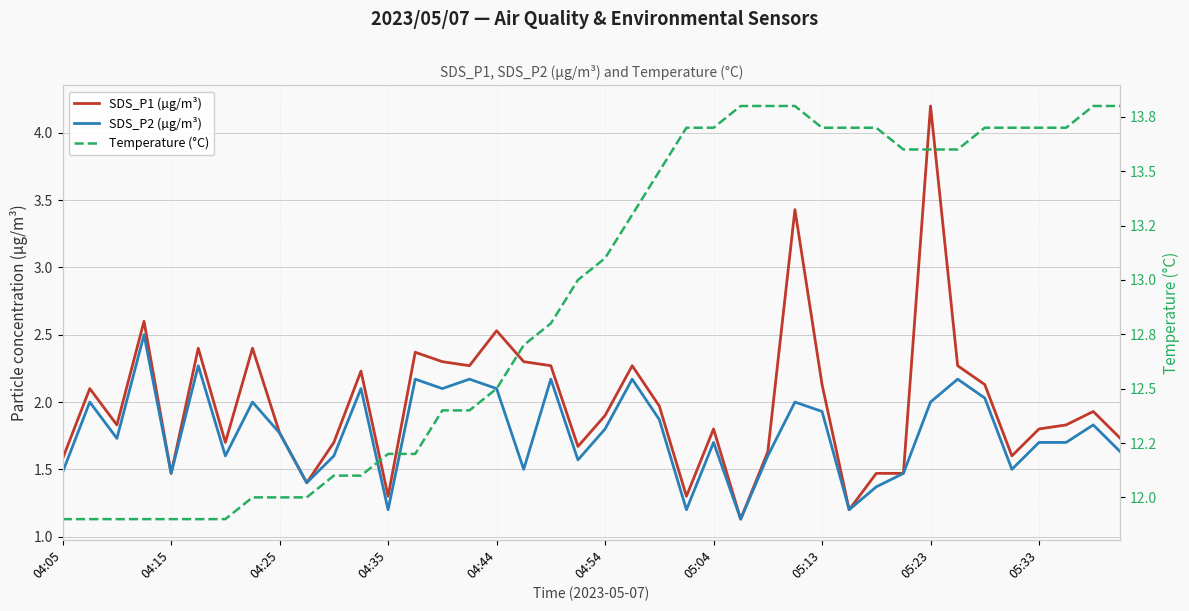

Is the value of Temperature (°C) at 32 greater than the value of SDS_P2 (µg/m³) at 11?

Yes